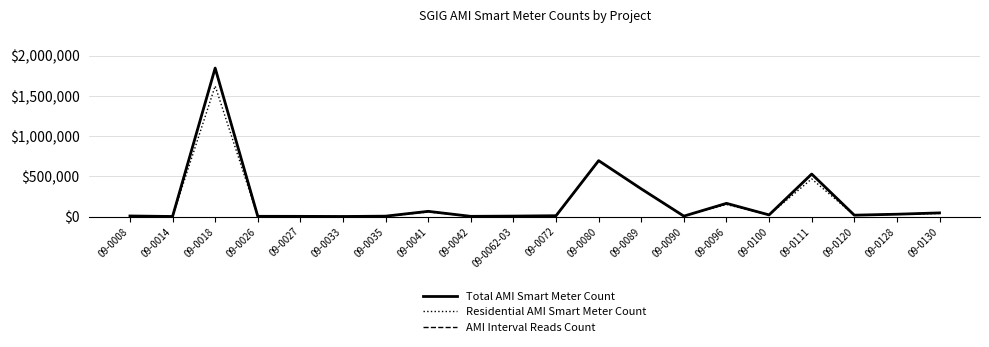

What is the approximate value of AMI Interval Reads Count at 09-0111, to the nearest 50?

528700